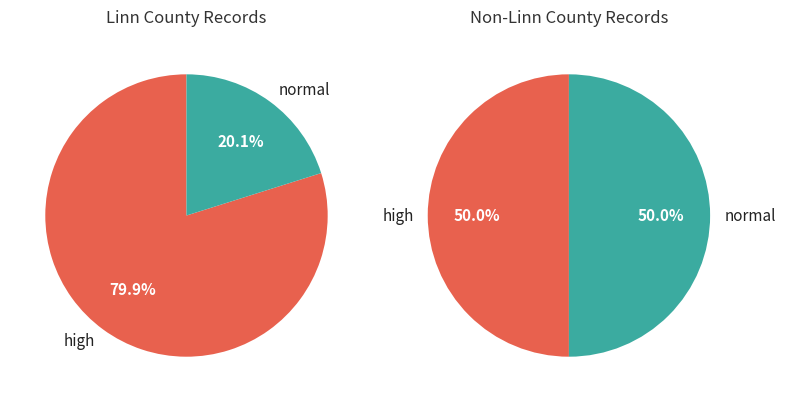

Combined, what portion of the pie is Linn and Other?

80.6%